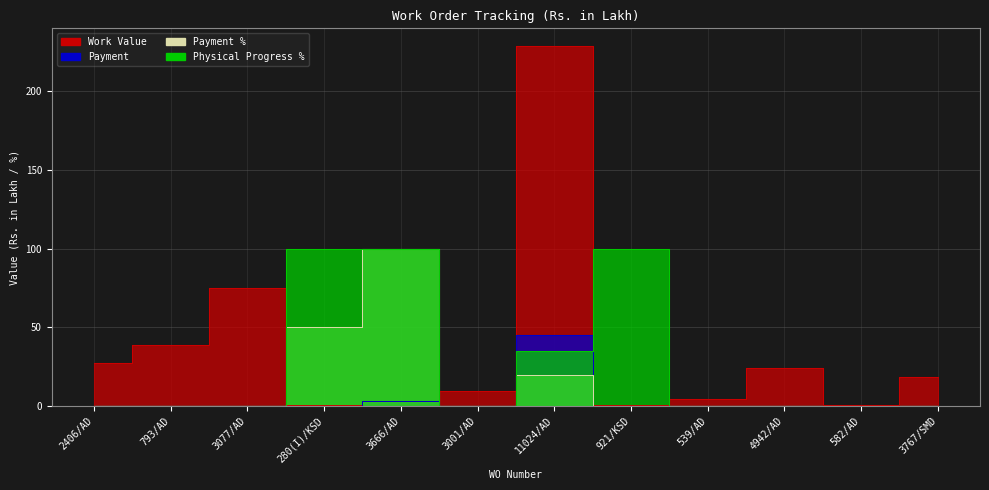

How many distinct data groups are displayed?

4